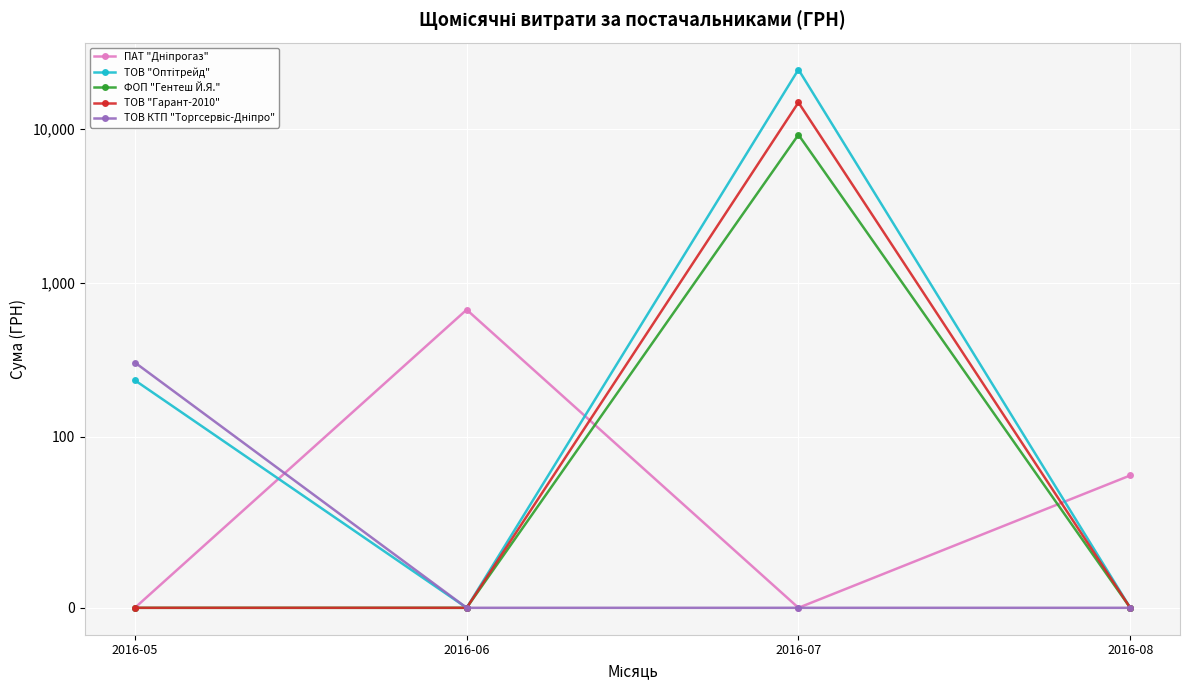

Read the ТОВ "Оптітрейд" value at 2016-05.

233.0